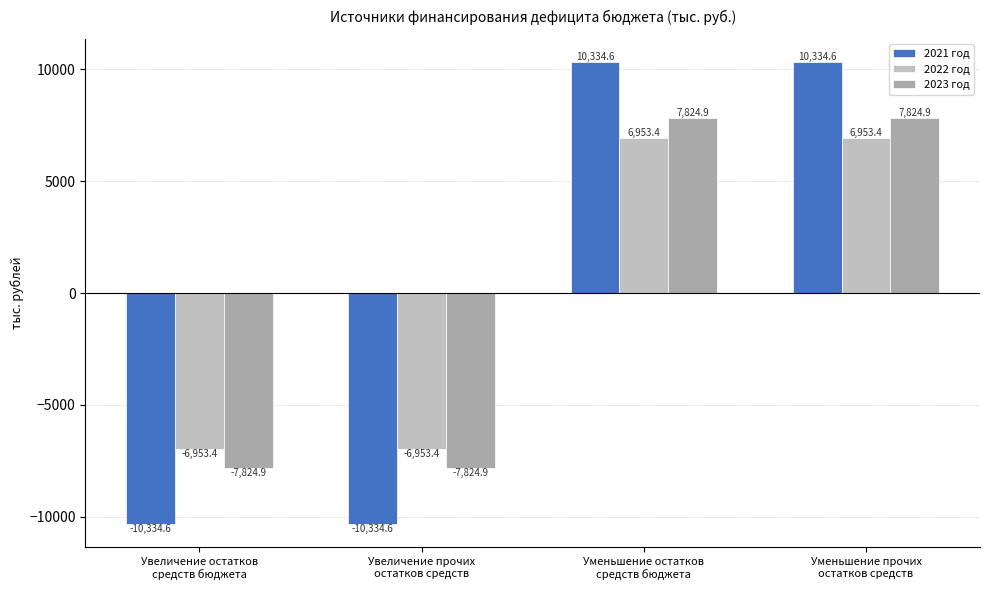

Where is 2021 год nearest to the value 0?

Увеличение остатков
средств бюджета